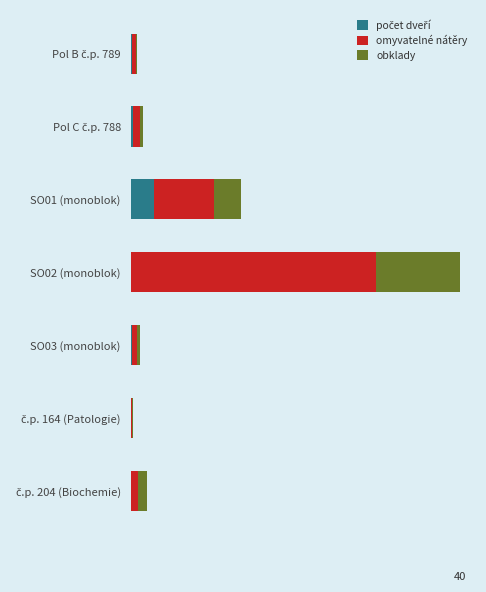

How many series are shown in this chart?

3